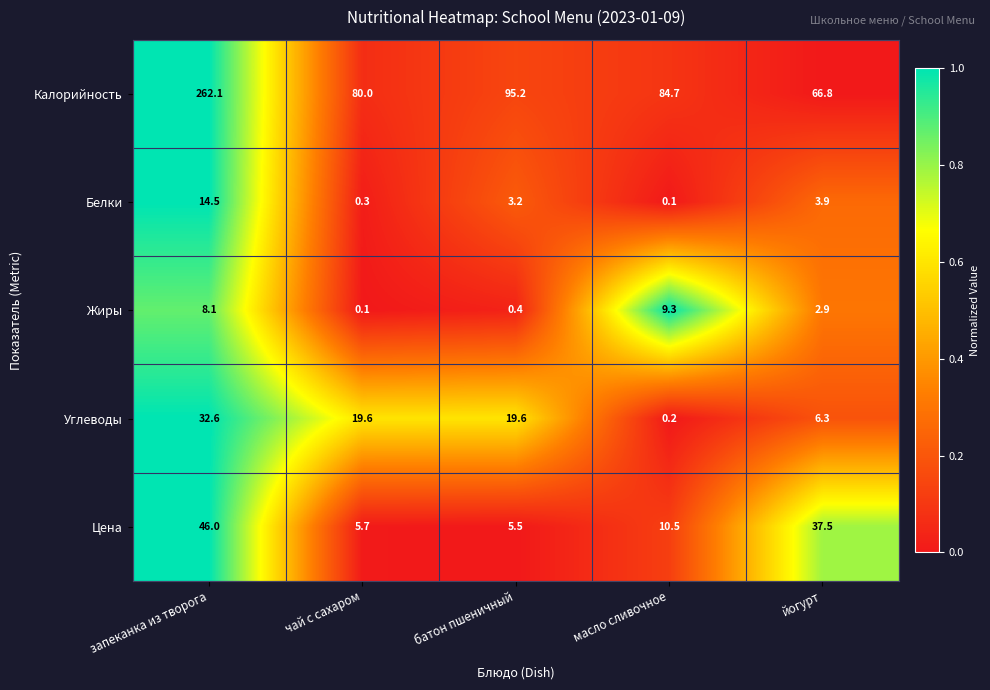

Reading right to left, transcribe all the data shown in this chart.

Калорийность: 66.8	84.7	95.2	80.0	262.1
Белки: 3.9	0.1	3.2	0.3	14.5
Жиры: 2.9	9.3	0.4	0.1	8.1
Углеводы: 6.3	0.2	19.6	19.6	32.6
Цена: 37.5	10.5	5.5	5.7	46.0